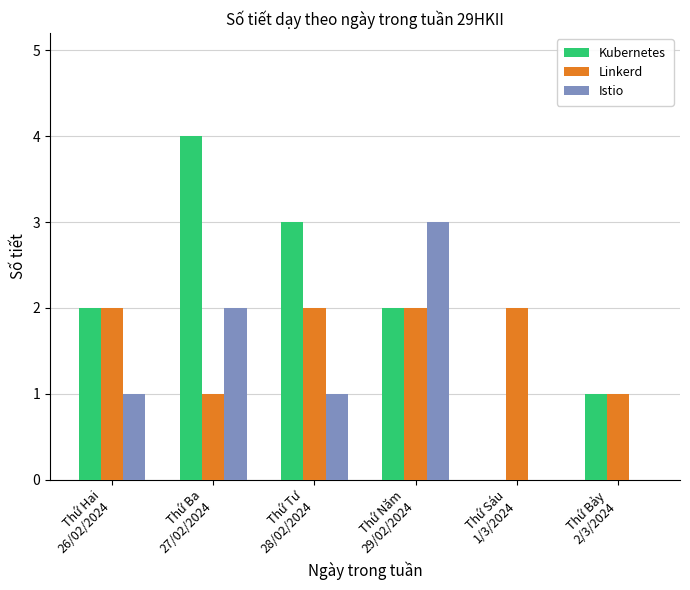

Is it true that Linkerd equals 2 at Thứ Hai
26/02/2024?

True